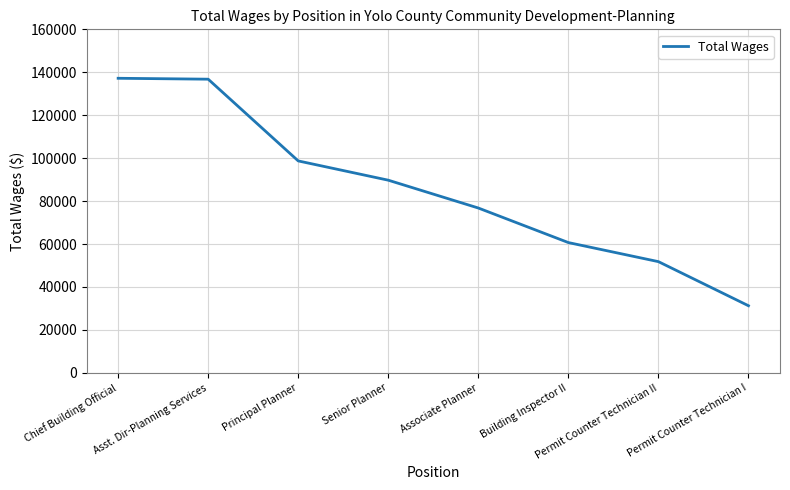

Between Building Inspector II and Permit Counter Technician I, which is larger?

Building Inspector II